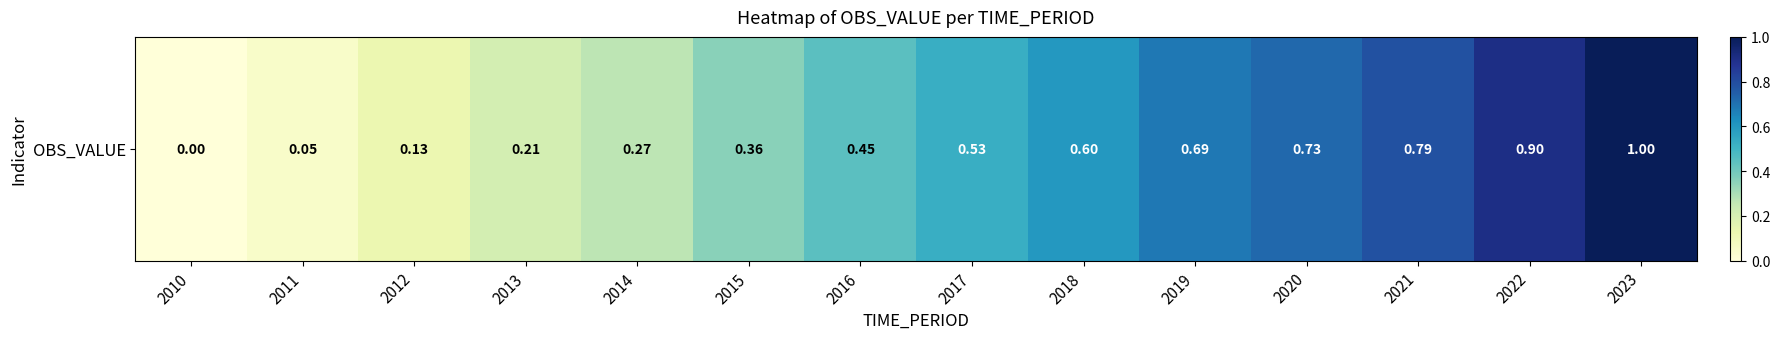

What is the sum of the values at 2015 and 2018?

1.0